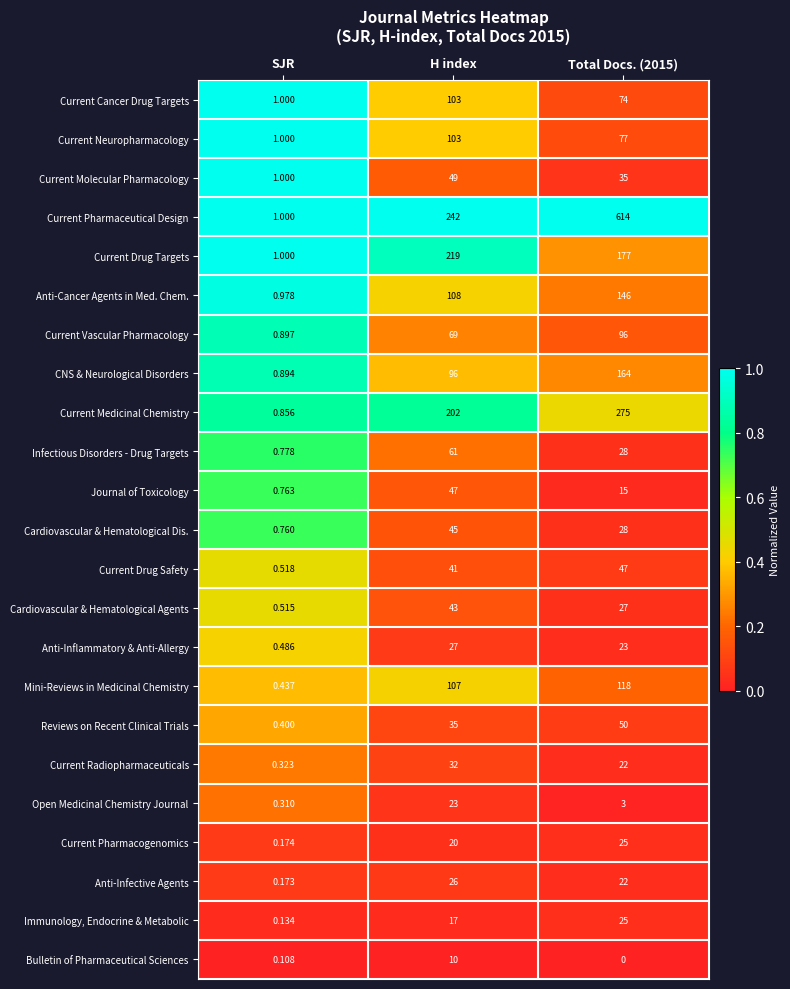

What is the difference between the highest and lowest values at Total Docs. (2015)?

614.0